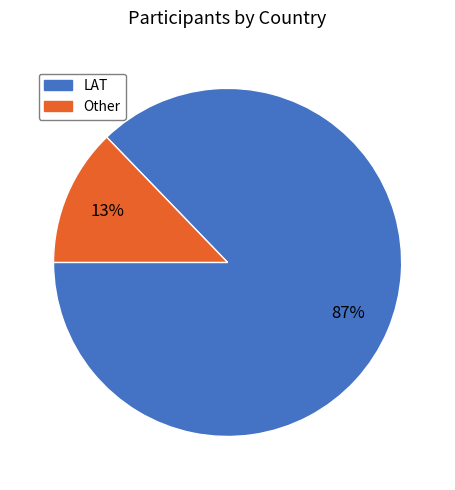

To the nearest percent, what is the difference between the largest and smallest slice percentages?

74%